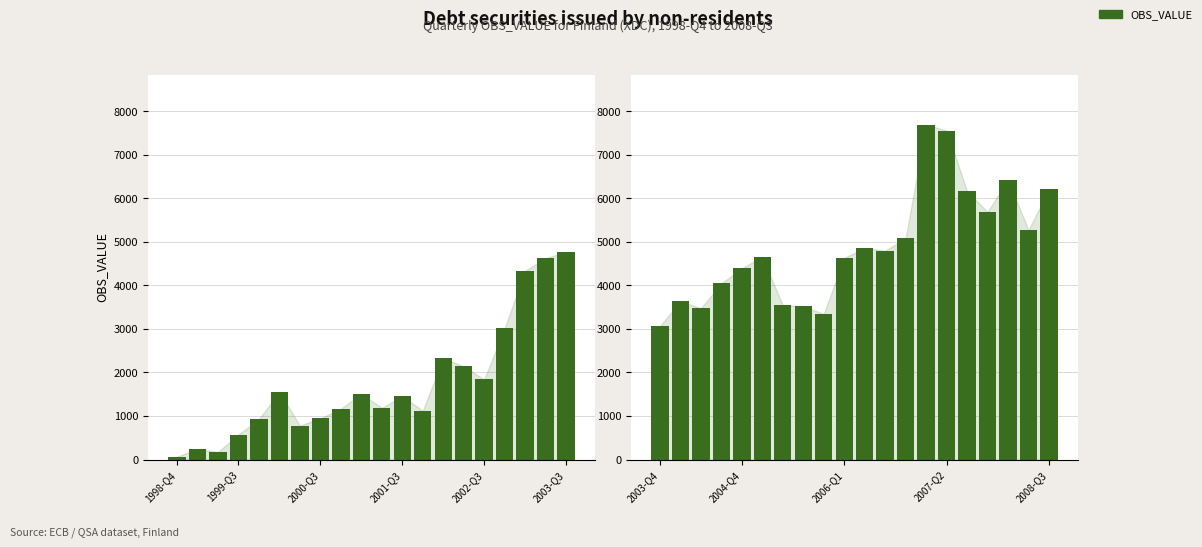

List the series in order of their overall mean, lowest first.

OBS_VALUE (first half), OBS_VALUE (second half)